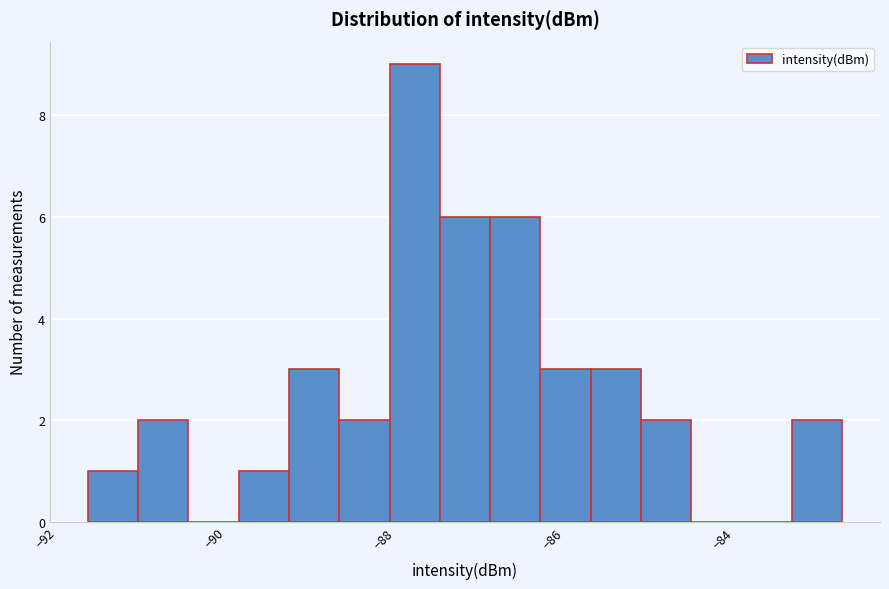

Read against the x-axis, roughly where is the centre of the tallest bar?

-87.8